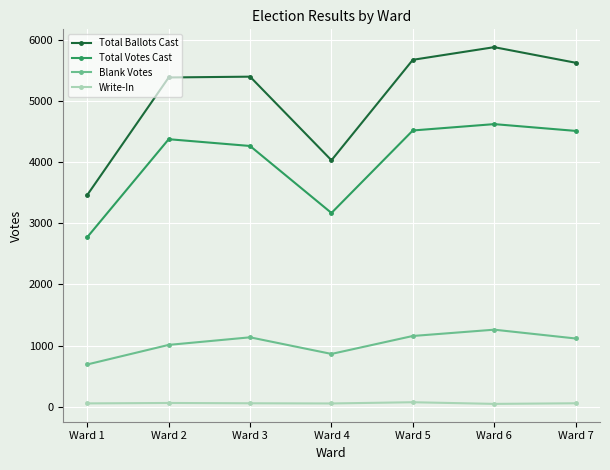

What is the value of the Write-In point at the 4th from the left?

52